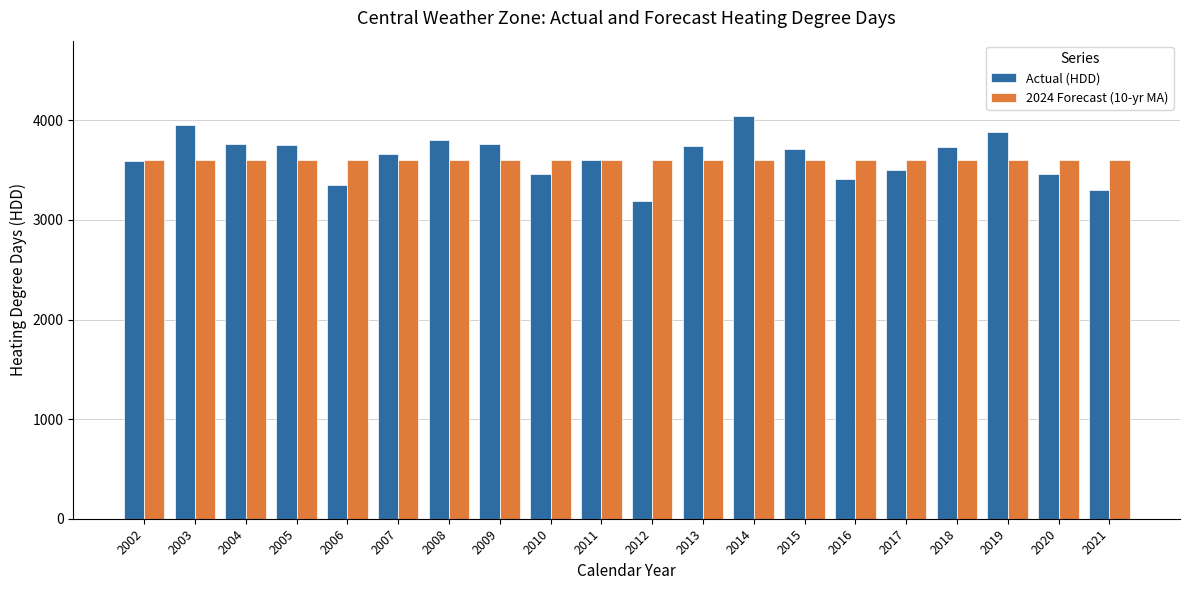

How many groups of bars are there?

20